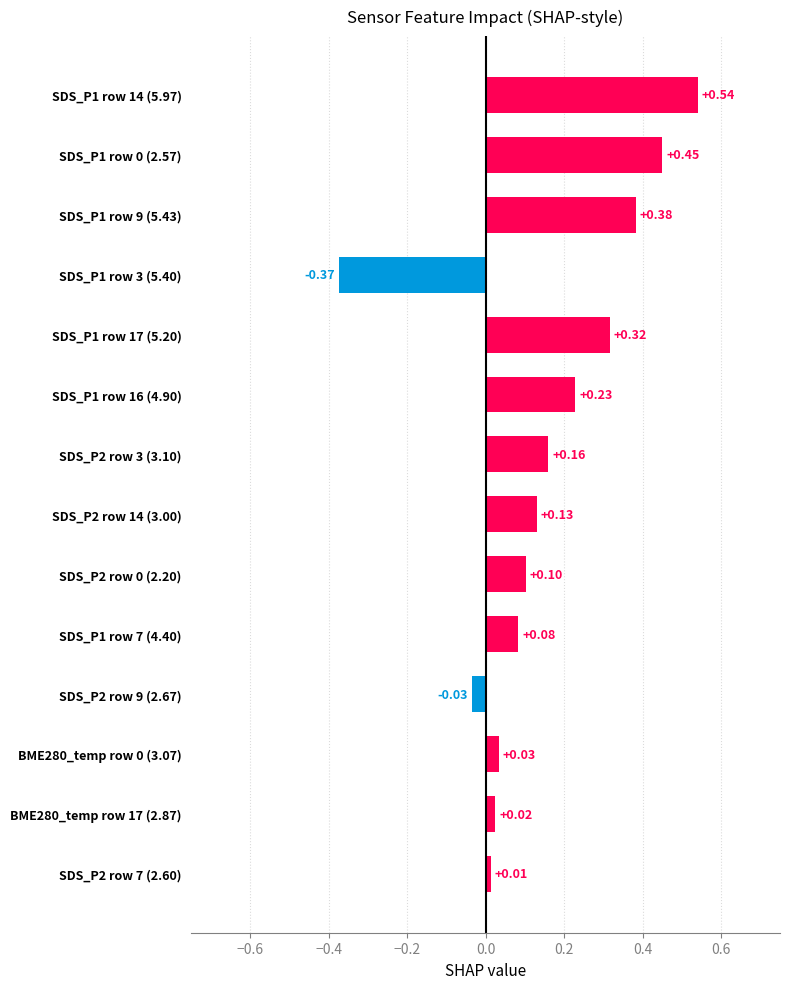

What is the change in value from SDS_P1 row 3 (5.40) to SDS_P2 row 0 (2.20)?

+0.5